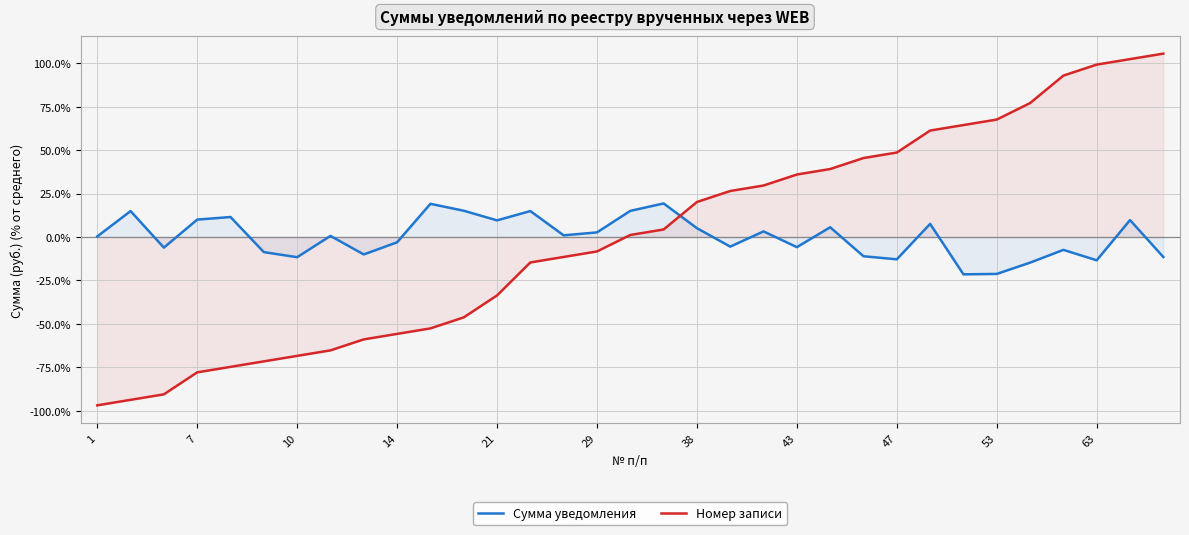

How many values in Номер записи are above zero?

17